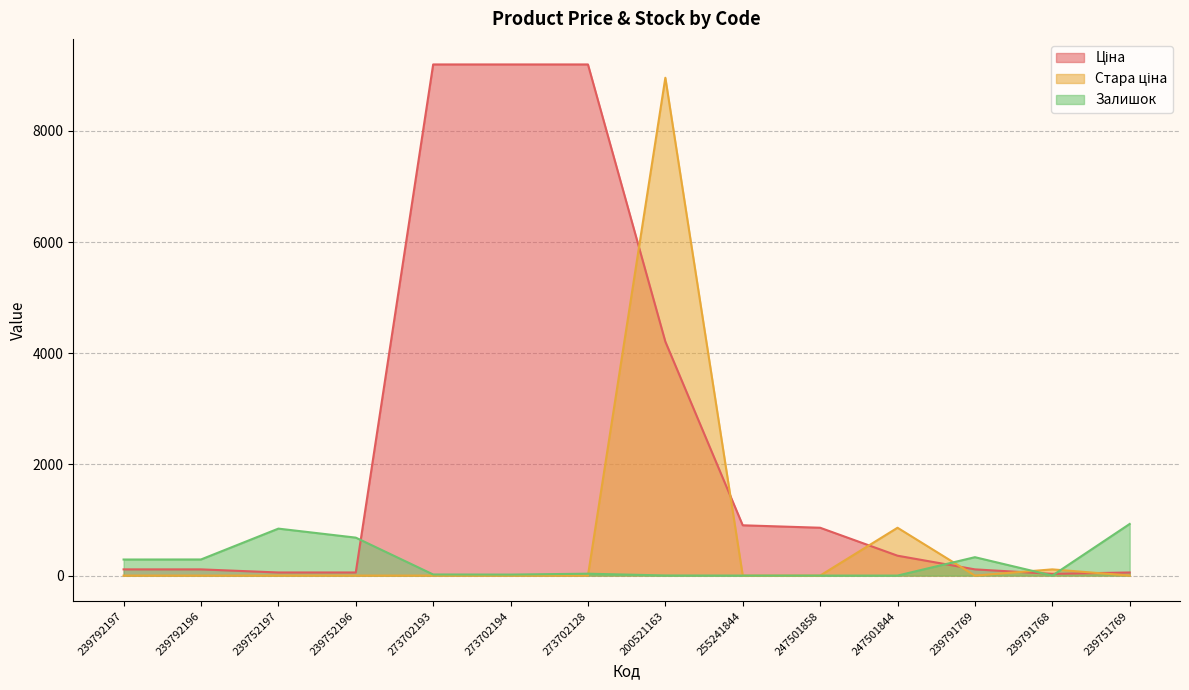

How many data points in Ціна are less than 357?

7